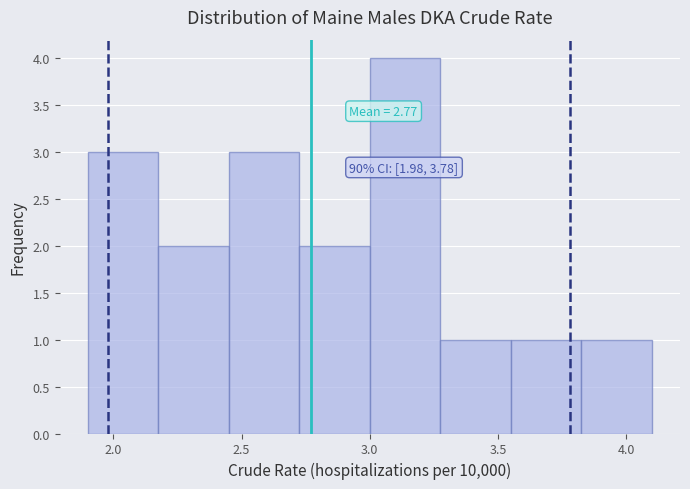

Over which range of the x-axis is the bar tallest?

3.000 to 3.275